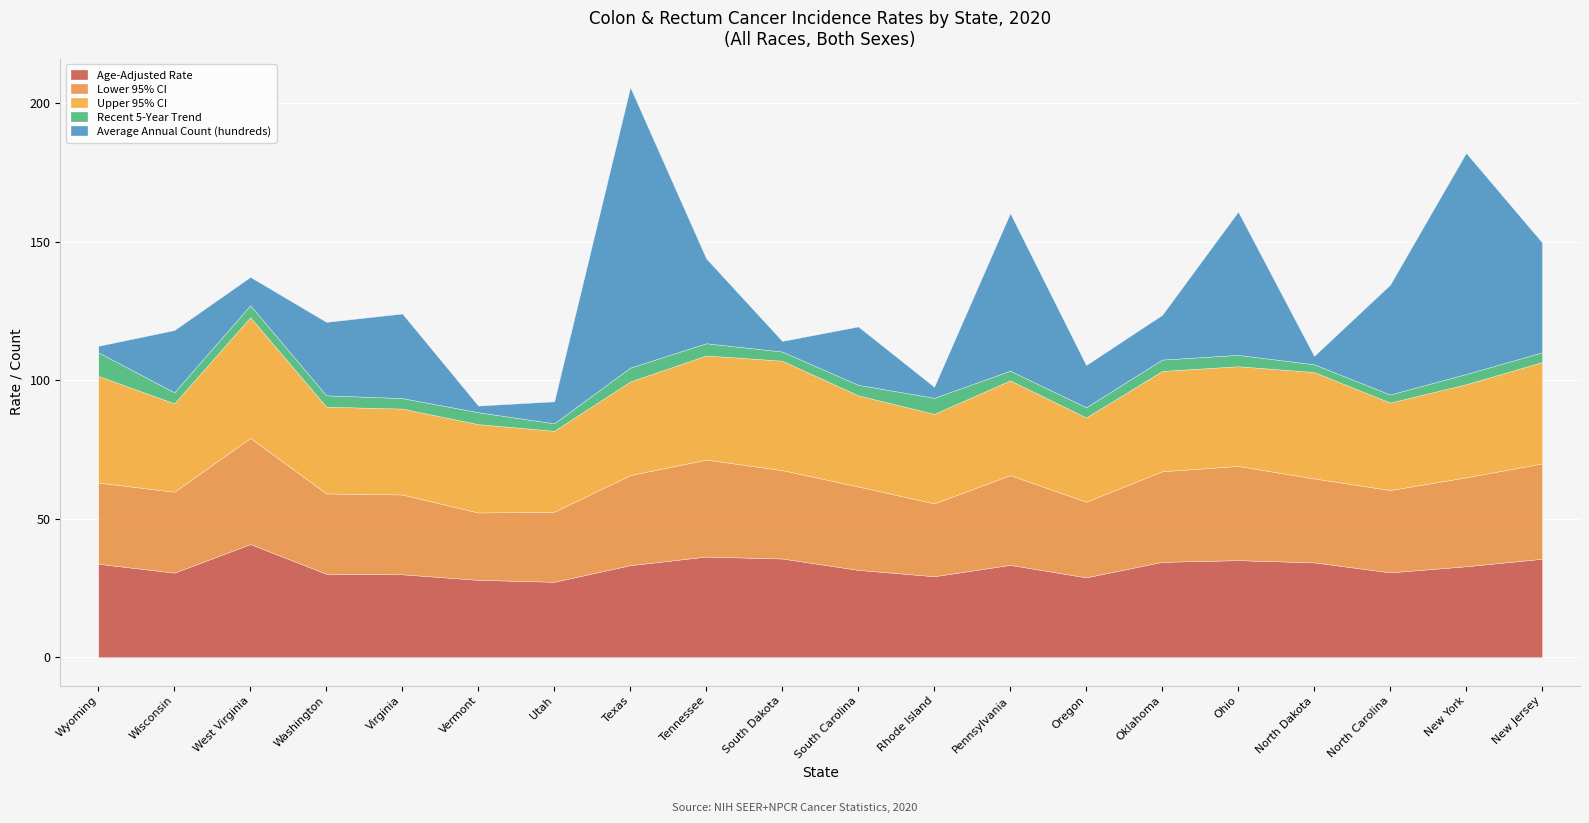

Where is Average Annual Count (hundreds) nearest to the value 51?

Ohio